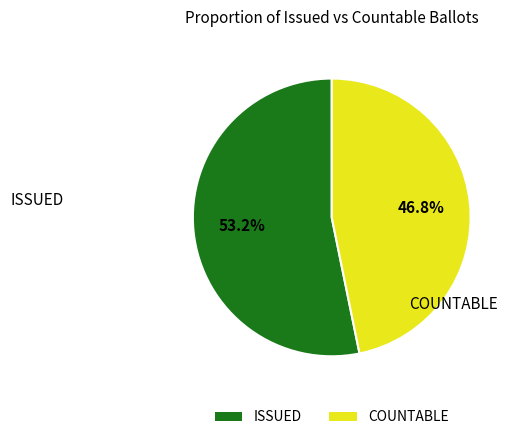

What percentage is NOT represented by COUNTABLE?

53.2%